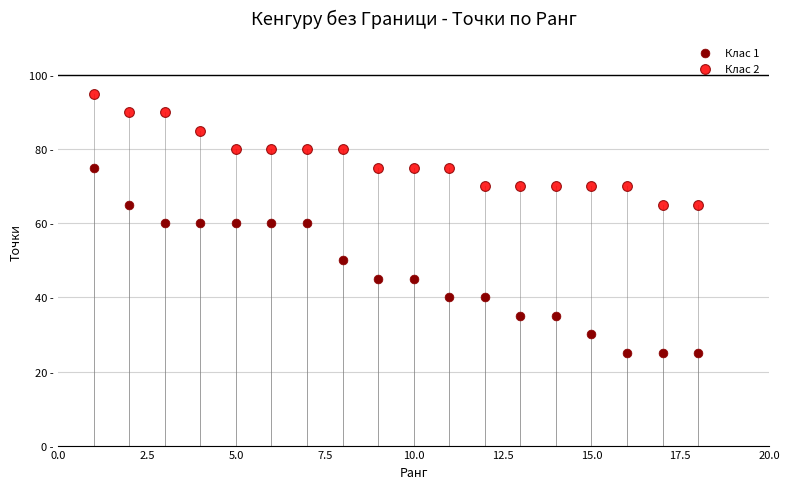

What are all the series names shown in the legend?

Клас 1, Клас 2